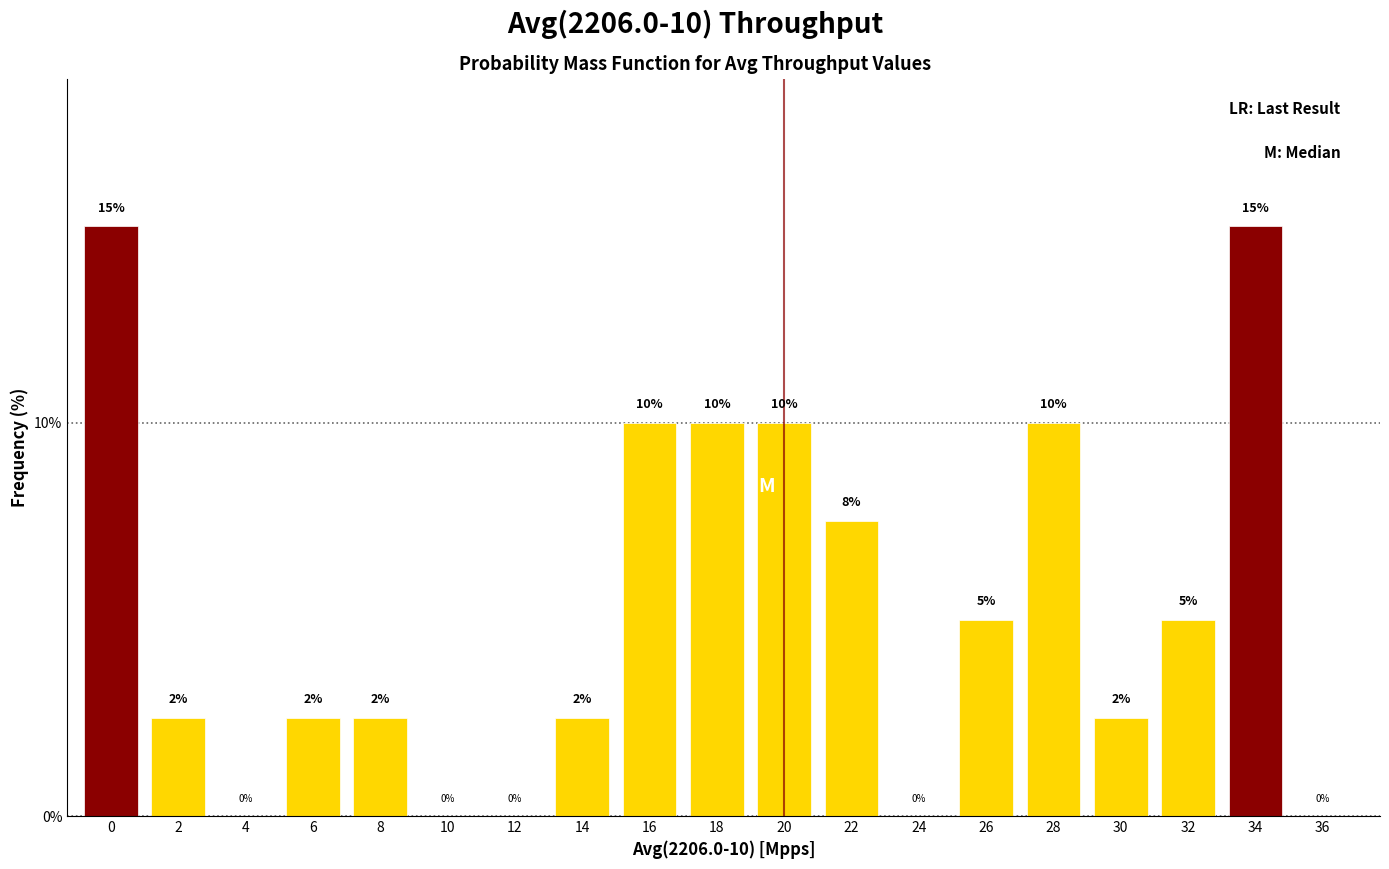

The chart shows a value of 2.5 at 8. True or false?

True